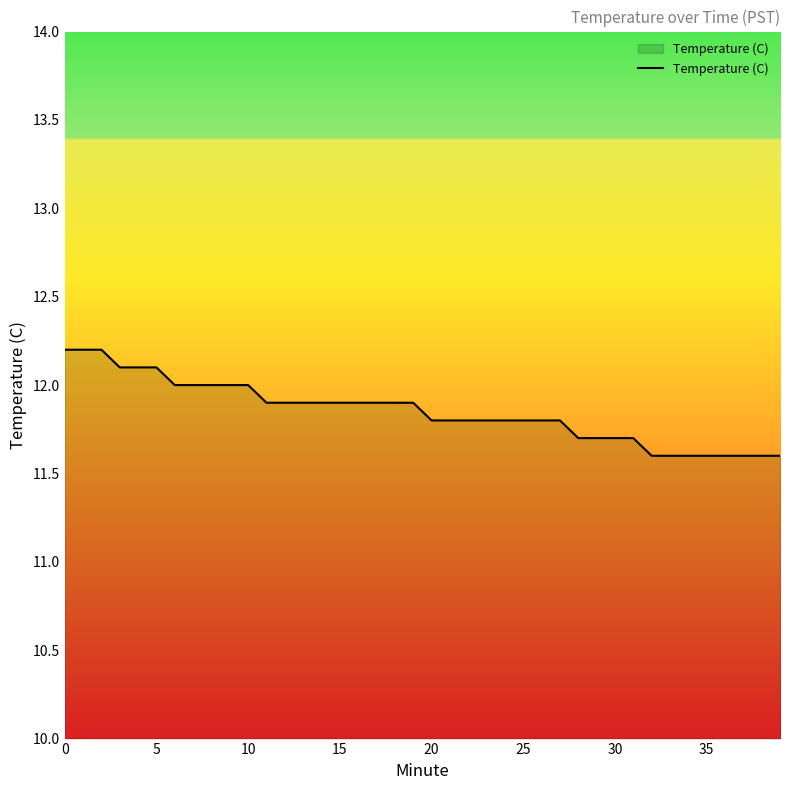

What is the minimum value shown in the chart?

11.6